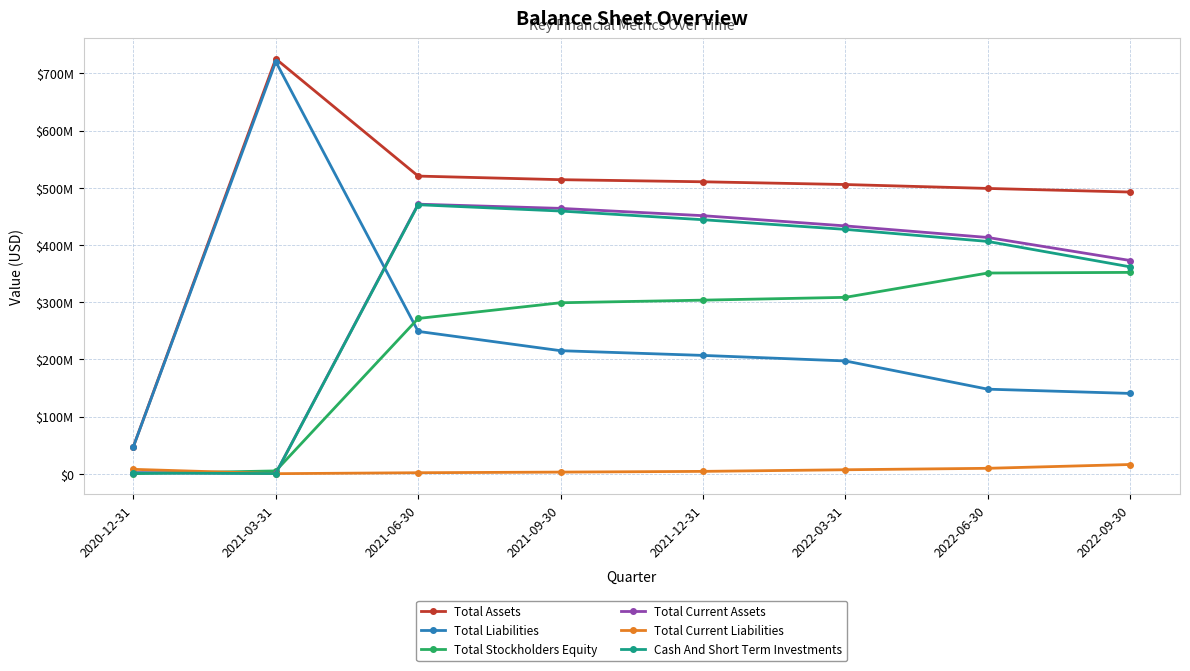

Between 2020-12-31 and 2022-09-30, which series saw the biggest shift?

Total Assets